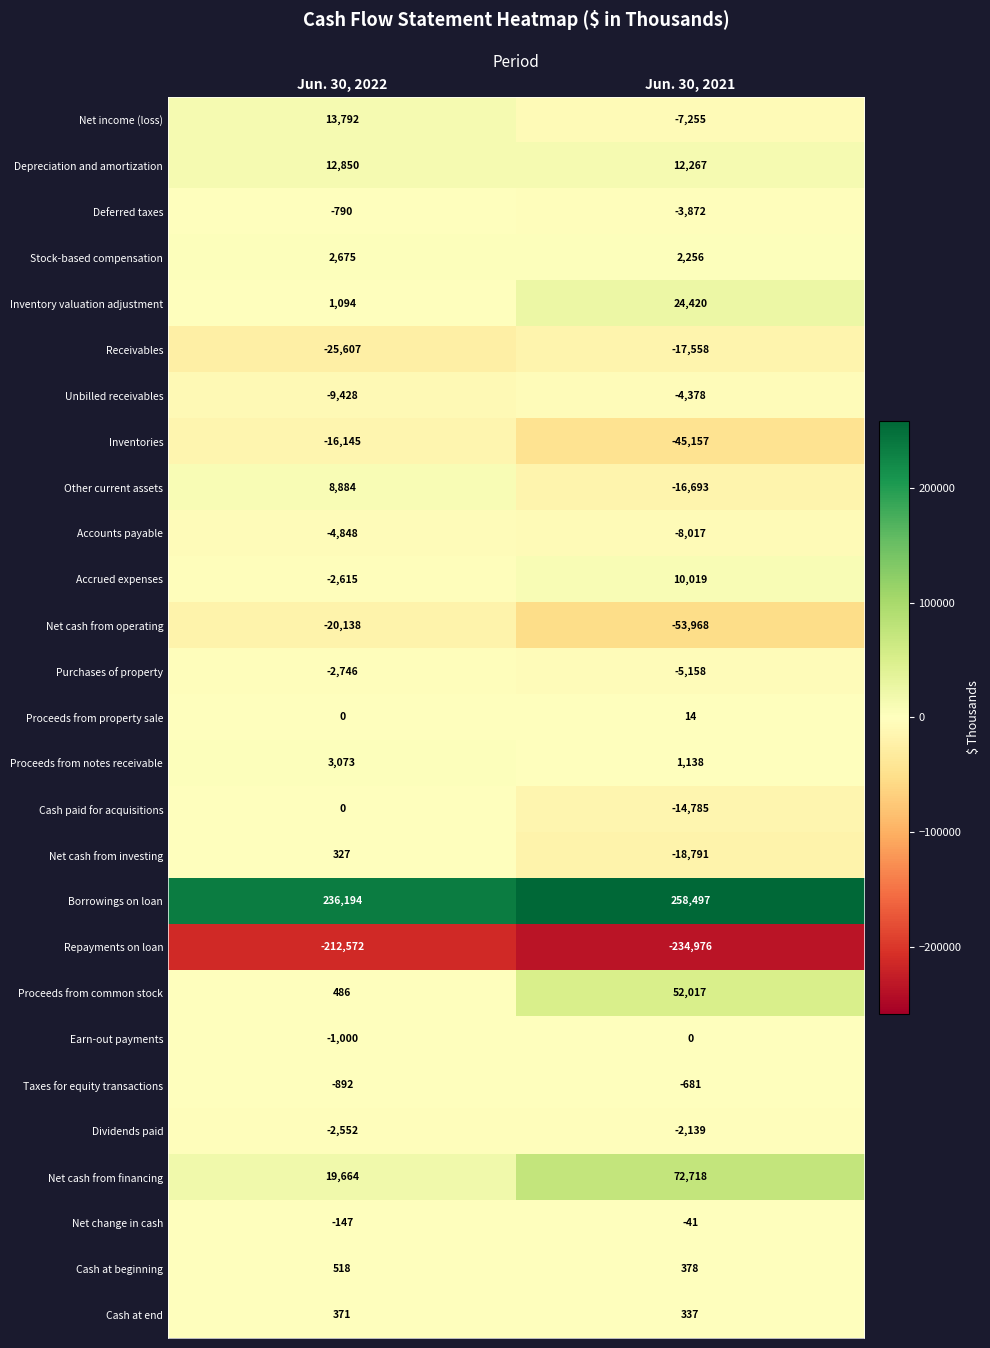

How many distinct data groups are displayed?

27